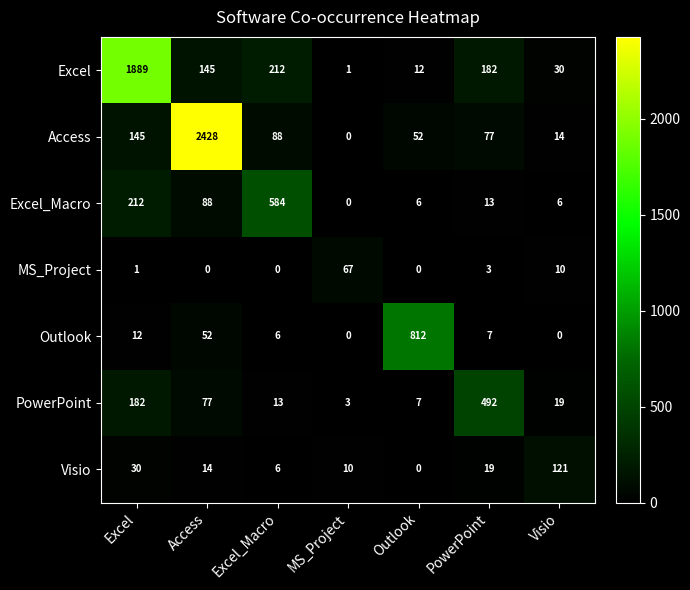

Rank the series by their maximum value, from lowest to highest.

MS_Project, Visio, PowerPoint, Excel_Macro, Outlook, Excel, Access